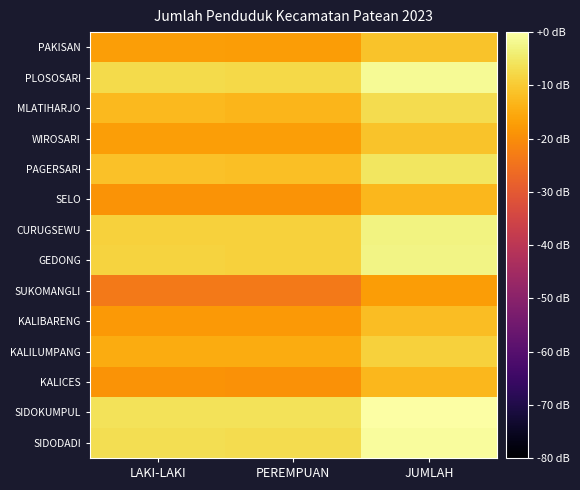

Reading left to right, what are all the values shown in this chart?

PAKISAN: LAKI-LAKI=-17.0	PEREMPUAN=-17.2	JUMLAH=-11.1
PLOSOSARI: LAKI-LAKI=-7.4	PEREMPUAN=-7.6	JUMLAH=-1.4
MLATIHARJO: LAKI-LAKI=-12.8	PEREMPUAN=-13.2	JUMLAH=-7.0
WIROSARI: LAKI-LAKI=-17.1	PEREMPUAN=-17.1	JUMLAH=-11.0
PAGERSARI: LAKI-LAKI=-11.4	PEREMPUAN=-11.8	JUMLAH=-5.6
SELO: LAKI-LAKI=-19.1	PEREMPUAN=-18.9	JUMLAH=-12.9
CURUGSEWU: LAKI-LAKI=-8.8	PEREMPUAN=-8.9	JUMLAH=-2.8
GEDONG: LAKI-LAKI=-8.7	PEREMPUAN=-8.8	JUMLAH=-2.7
SUKOMANGLI: LAKI-LAKI=-23.5	PEREMPUAN=-23.5	JUMLAH=-17.5
KALIBARENG: LAKI-LAKI=-18.0	PEREMPUAN=-18.0	JUMLAH=-12.0
KALILUMPANG: LAKI-LAKI=-14.9	PEREMPUAN=-14.8	JUMLAH=-8.8
KALICES: LAKI-LAKI=-18.8	PEREMPUAN=-19.1	JUMLAH=-12.9
SIDOKUMPUL: LAKI-LAKI=-6.0	PEREMPUAN=-6.1	JUMLAH=0.0
SIDODADI: LAKI-LAKI=-6.7	PEREMPUAN=-6.9	JUMLAH=-0.8